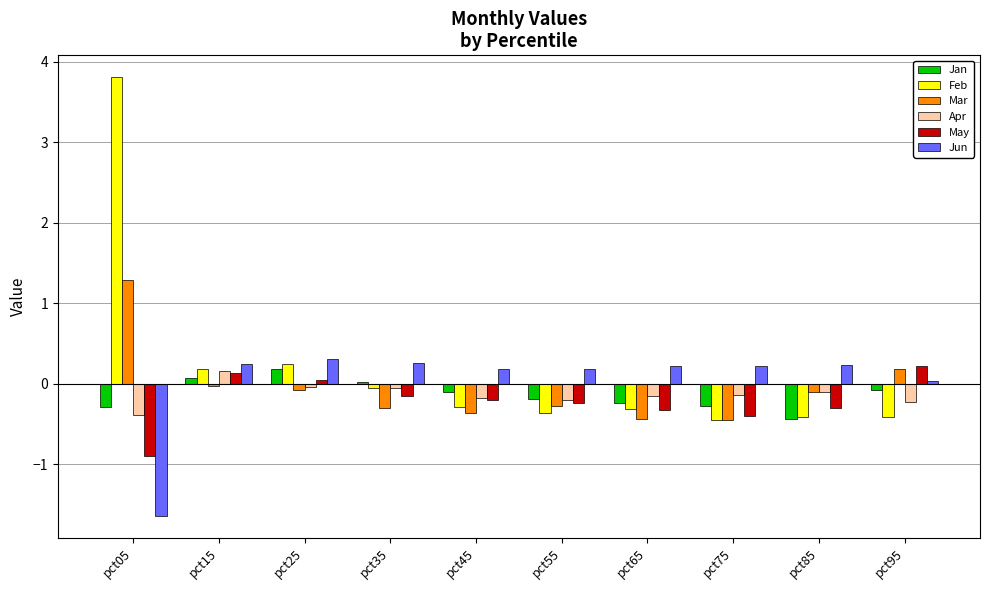

What is the average value of the Apr series?

-0.1